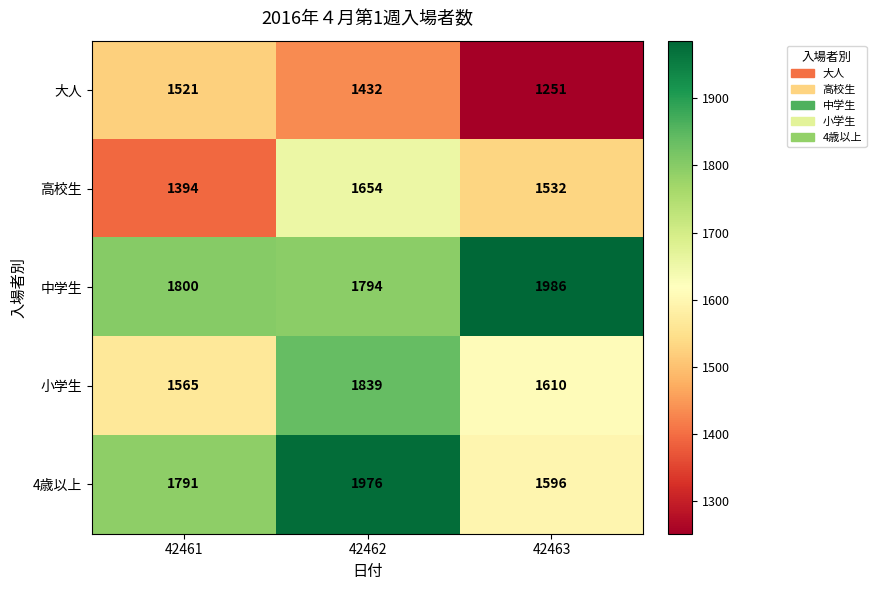

Which series changed the most between 42462 and 42463?

4歳以上